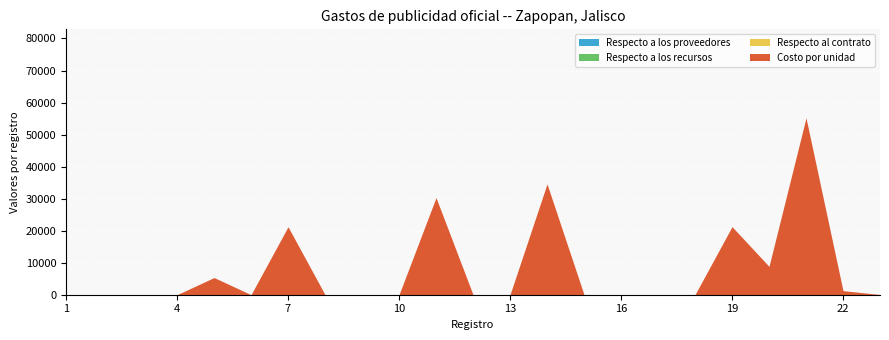

What is the total value across all series at 16?

48